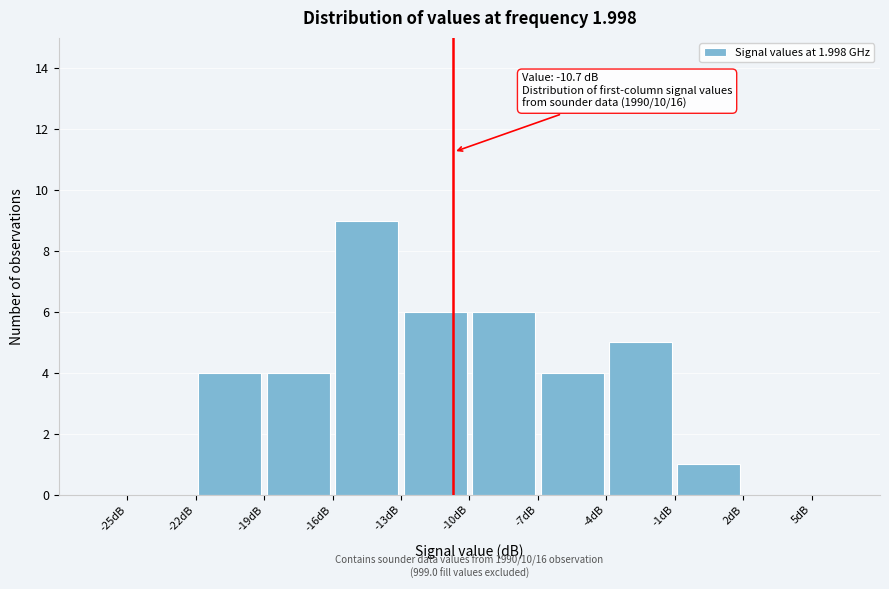

Over which range of the x-axis is the bar tallest?

-16 to -13